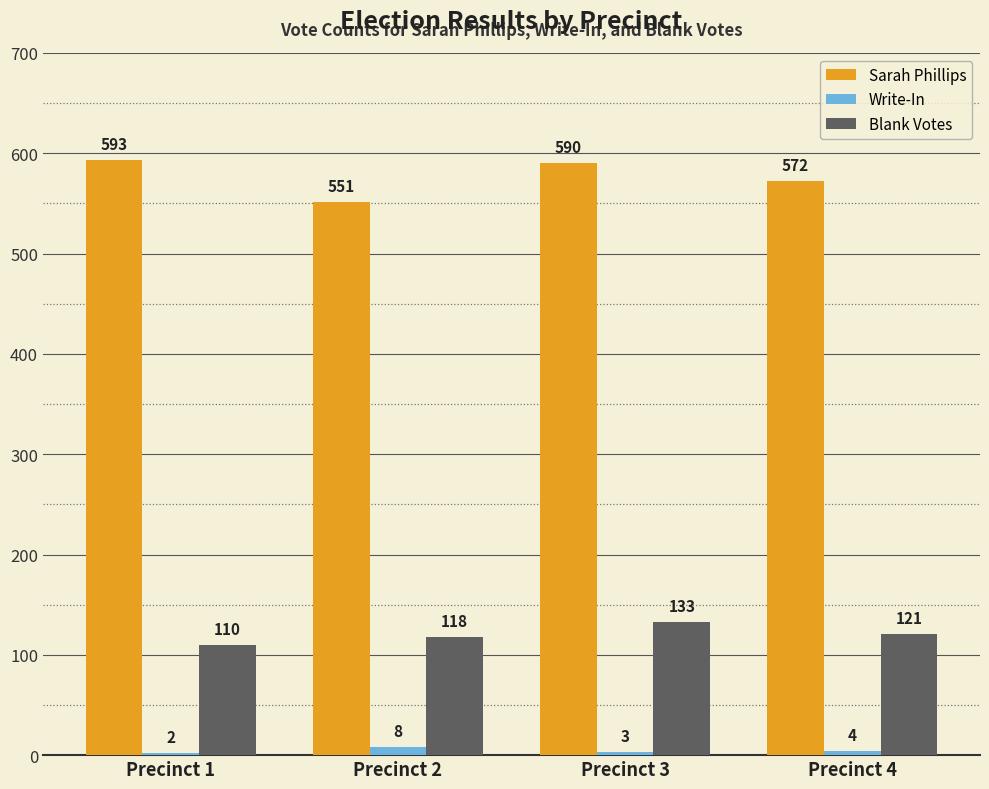

The value of Sarah Phillips at Precinct 1 is 593. True or false?

True